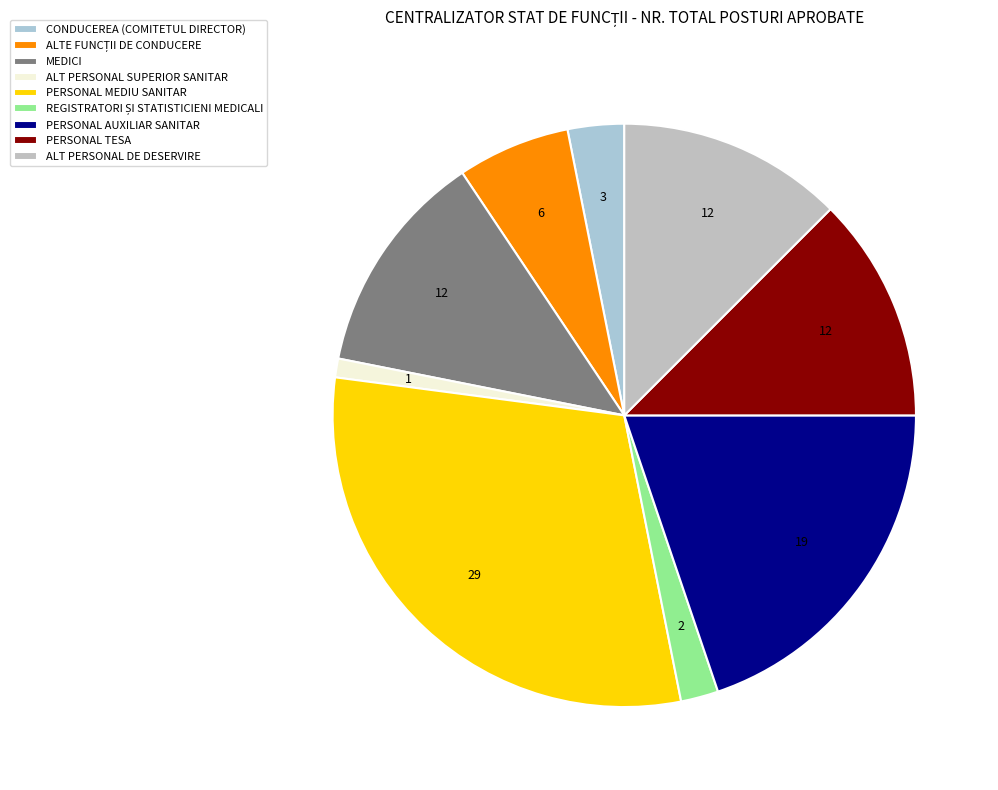

How many slices are in this pie chart?

9